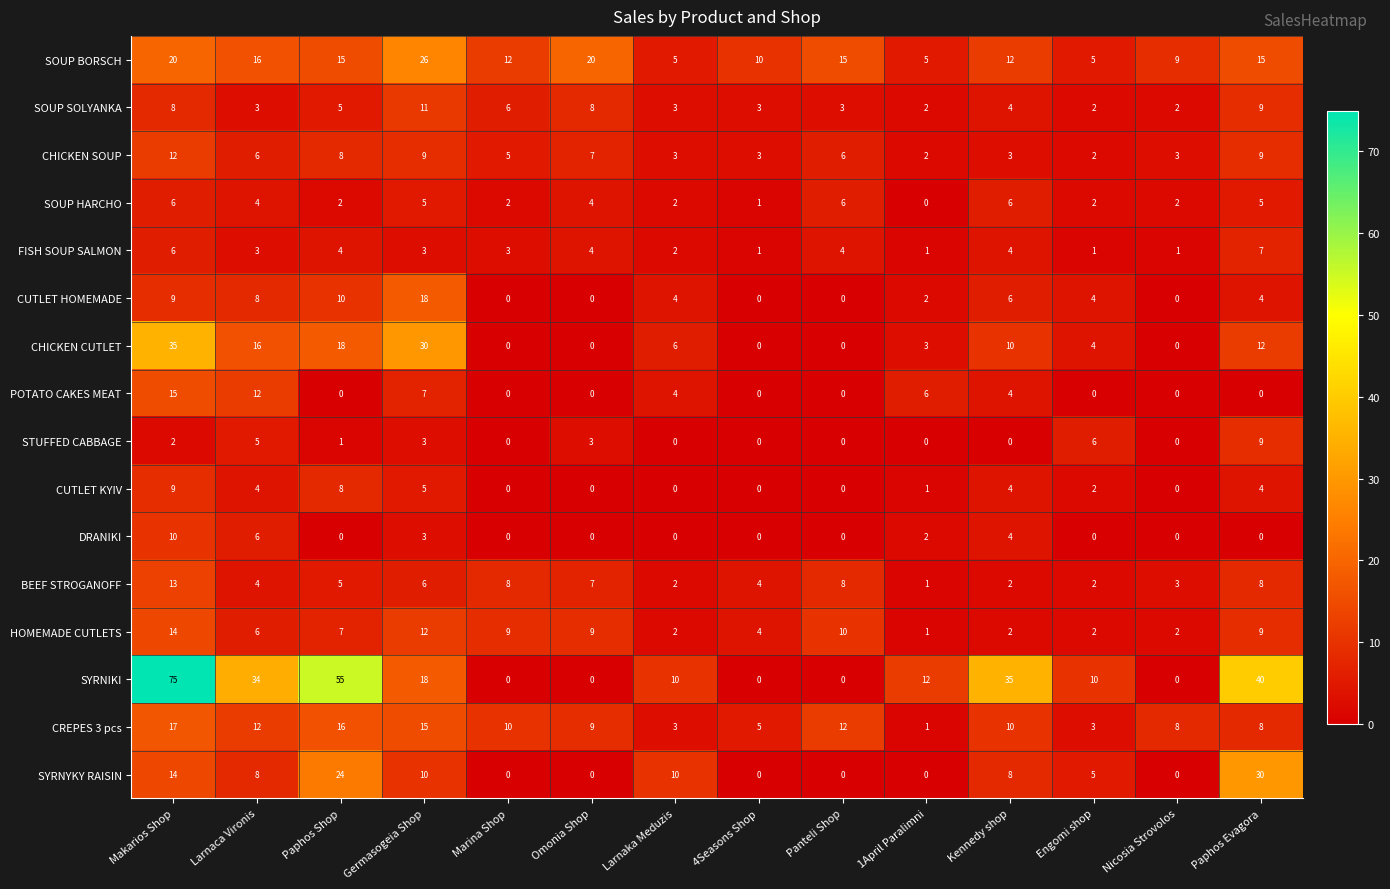

What is the difference between the second highest and minimum values in the SOUP SOLYANKA series?

7